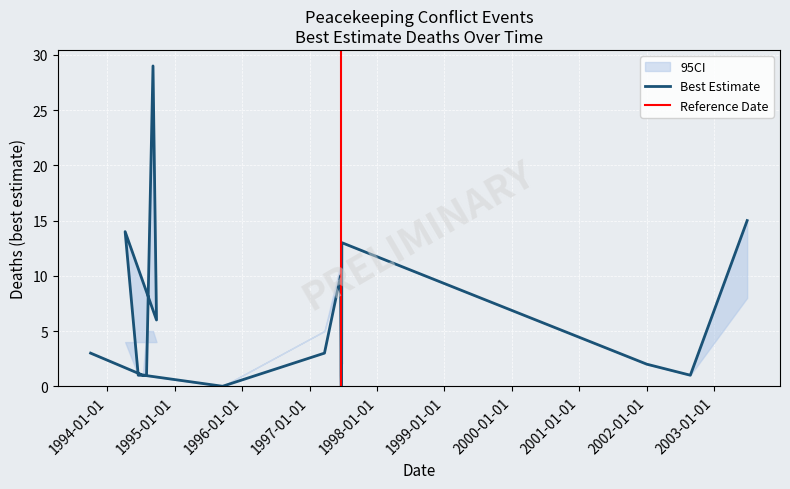

Between which two adjacent categories do low_est and best_est first intersect?

1994-08-01 and 1994-09-05